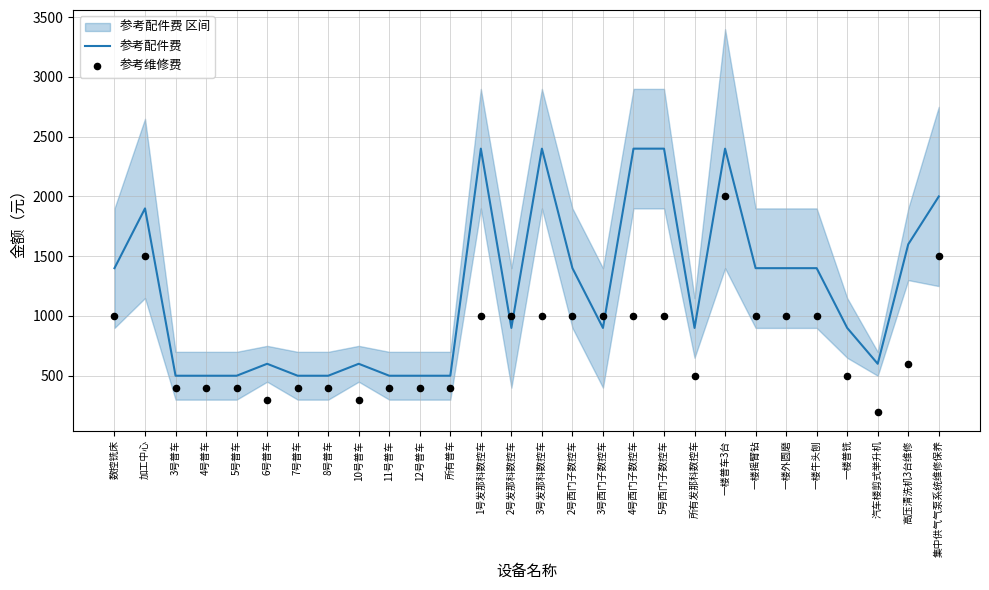

At which category is the sum across all series the highest?

一楼普车3台